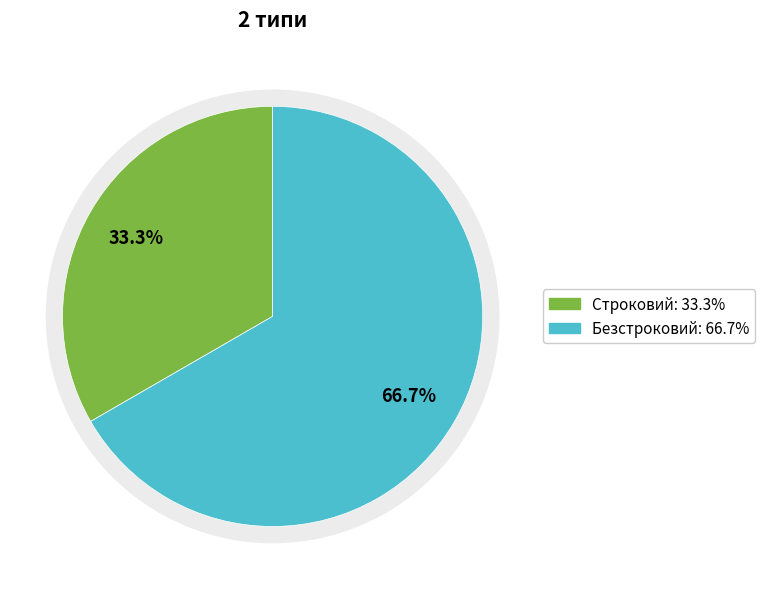

To the nearest percent, what is the average slice percentage?

50%